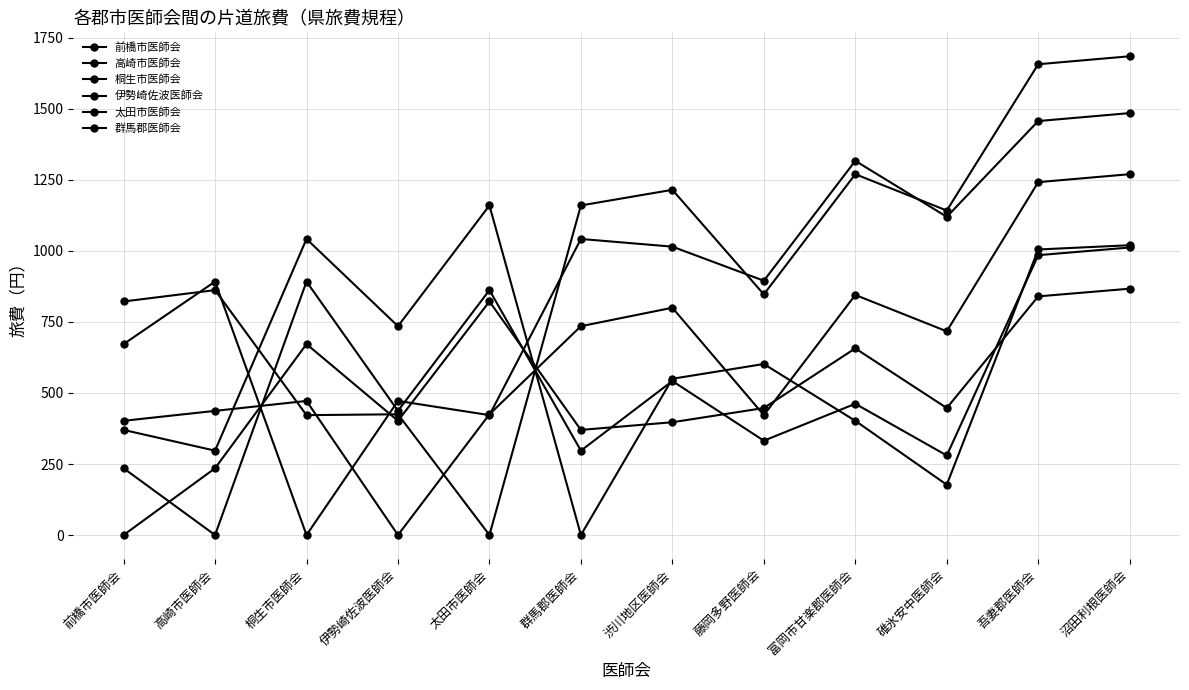

Between 渋川地区医師会 and 沼田利根医師会, which series saw the biggest shift?

前橋市医師会